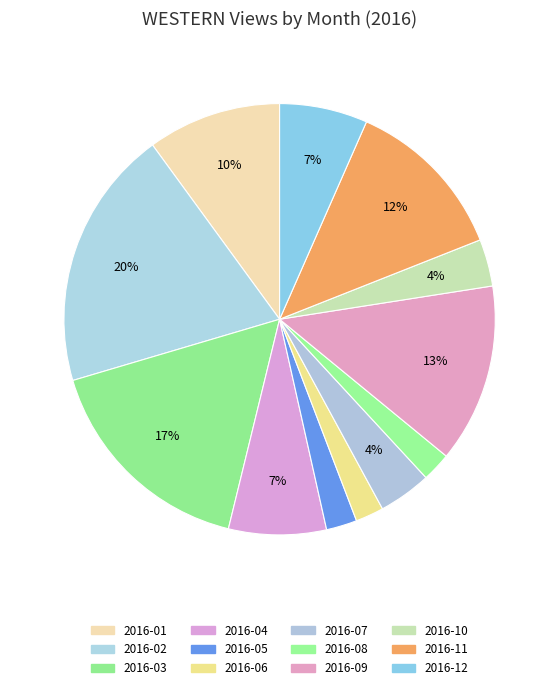

To the nearest percent, what is the combined percentage of 2016-11 and 2016-07?

16%